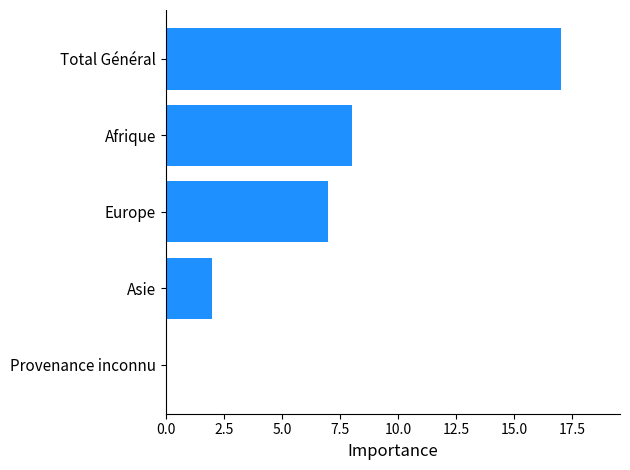

Which label corresponds to the largest value in the chart?

Total Général